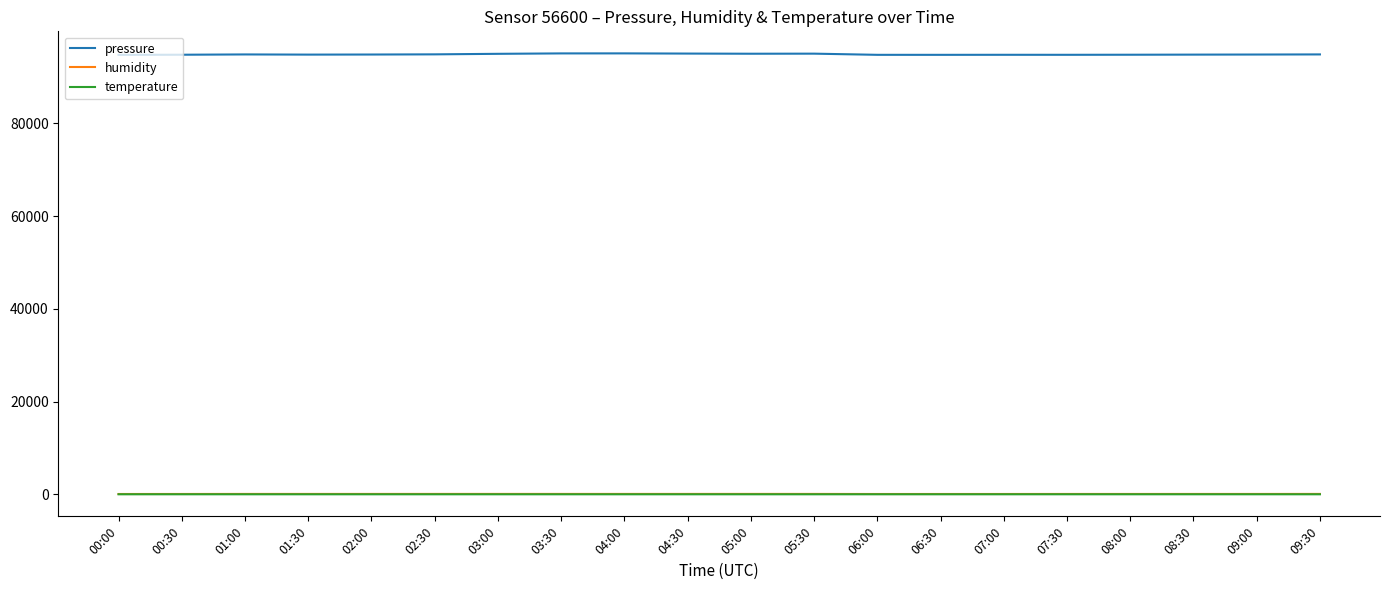

True or false: humidity and temperature intersect in this chart.

False